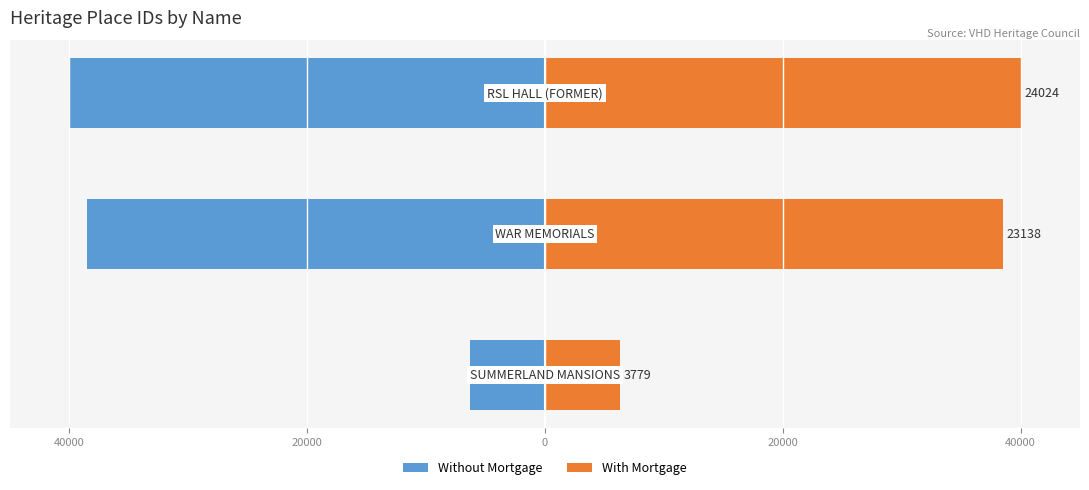

Which has a higher value, 40000 or 20000?

40000